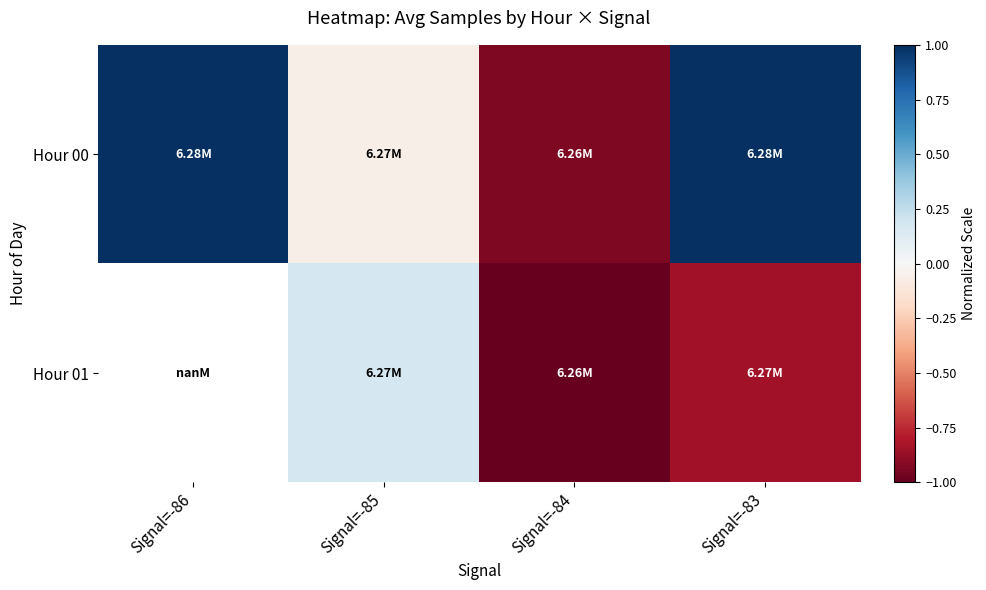

Which series has the widest spread of values?

Hour 00